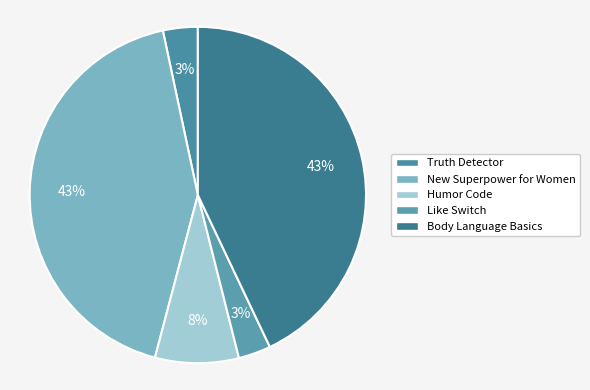

Count the number of slices in the pie.

5